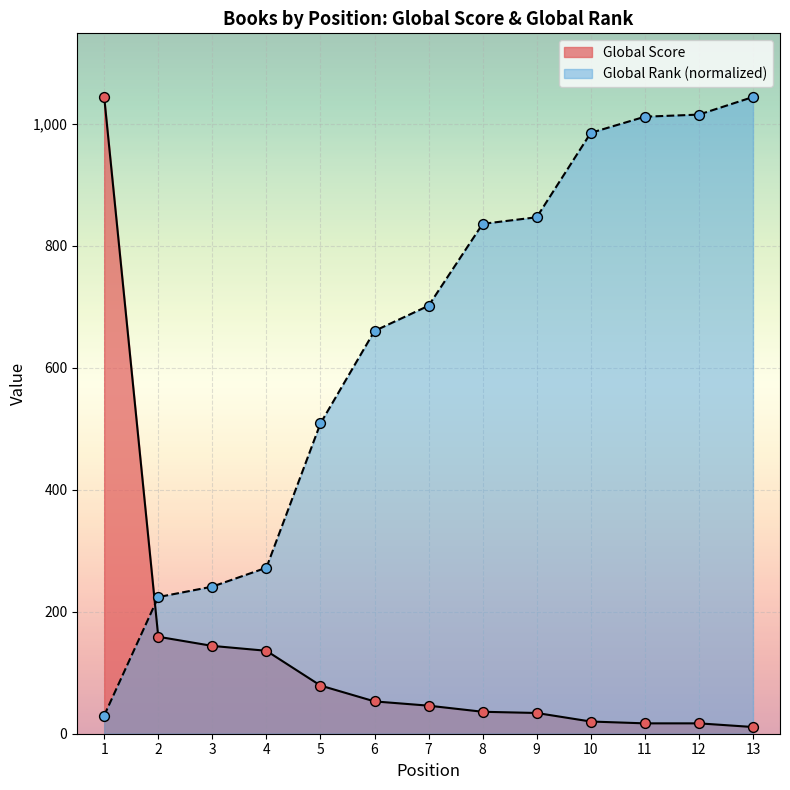

Which series reaches the minimum Y coordinate?

Global Score